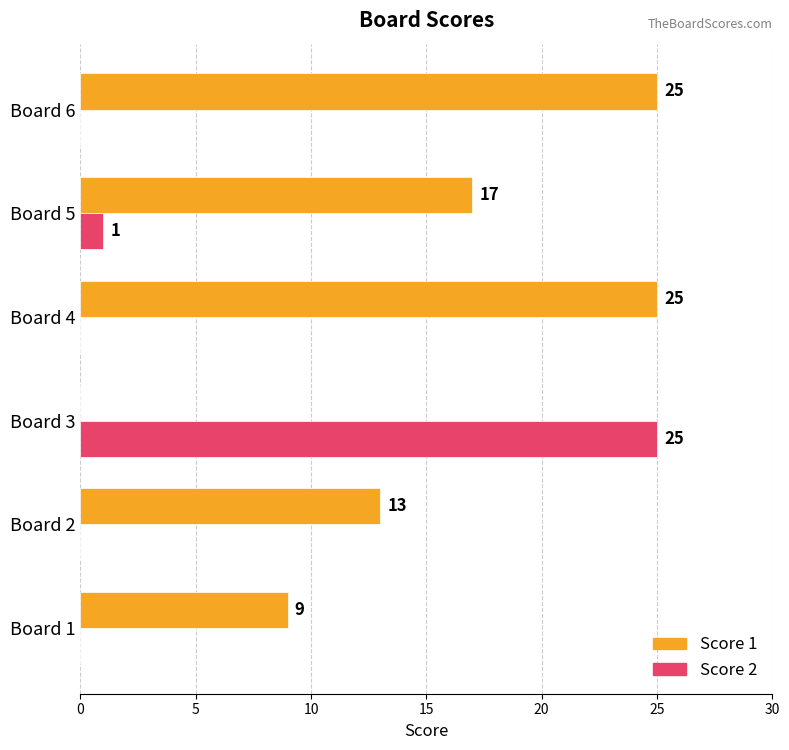

How many distinct data groups are displayed?

2